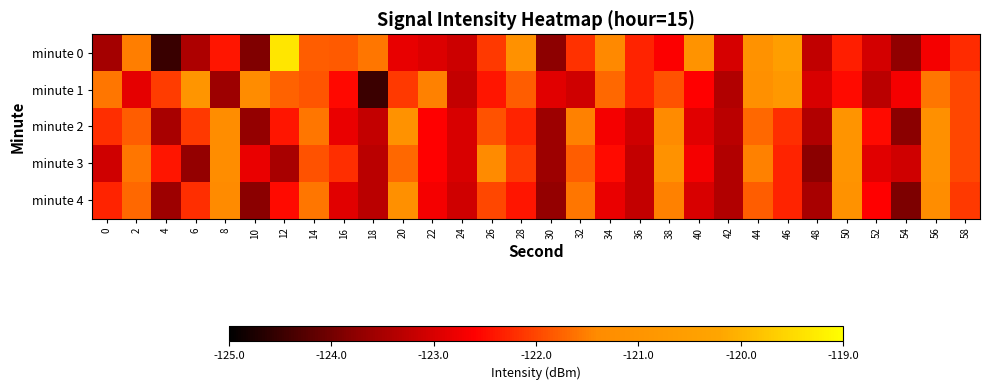

What is the smallest value displayed?

-124.5